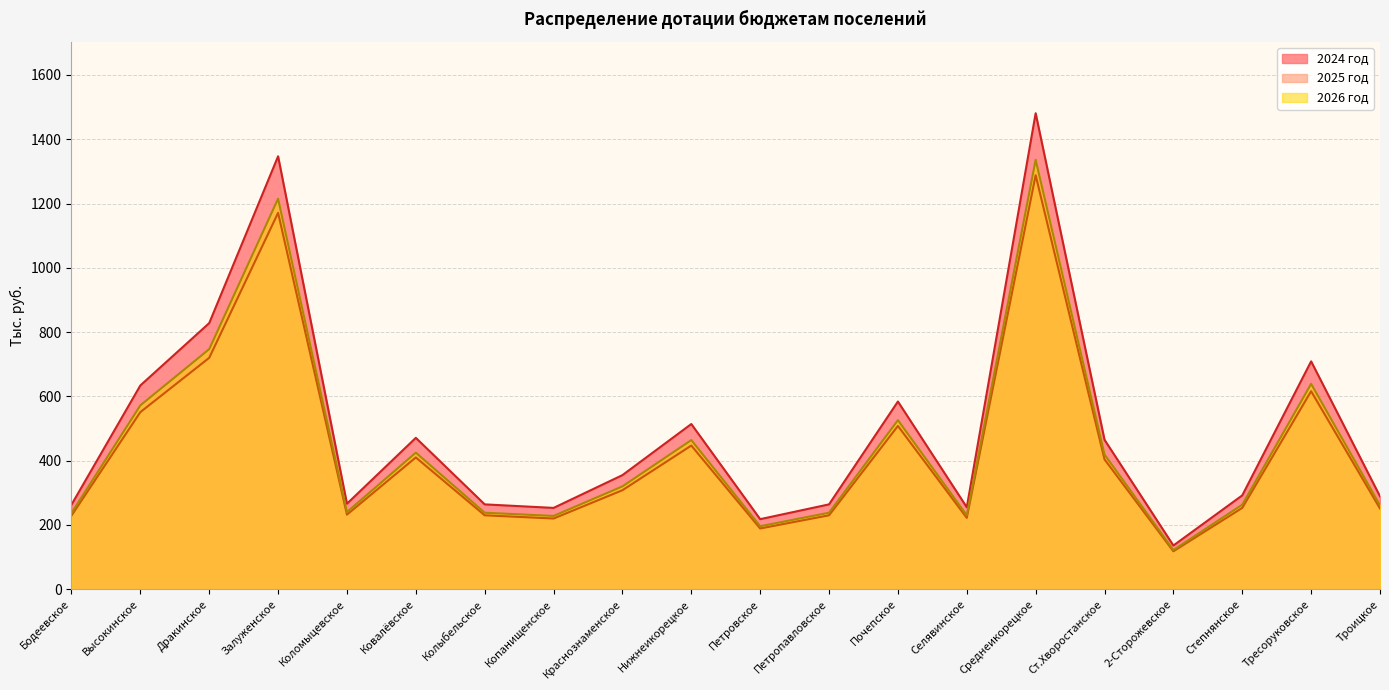

How many lines are shown in the chart?

3